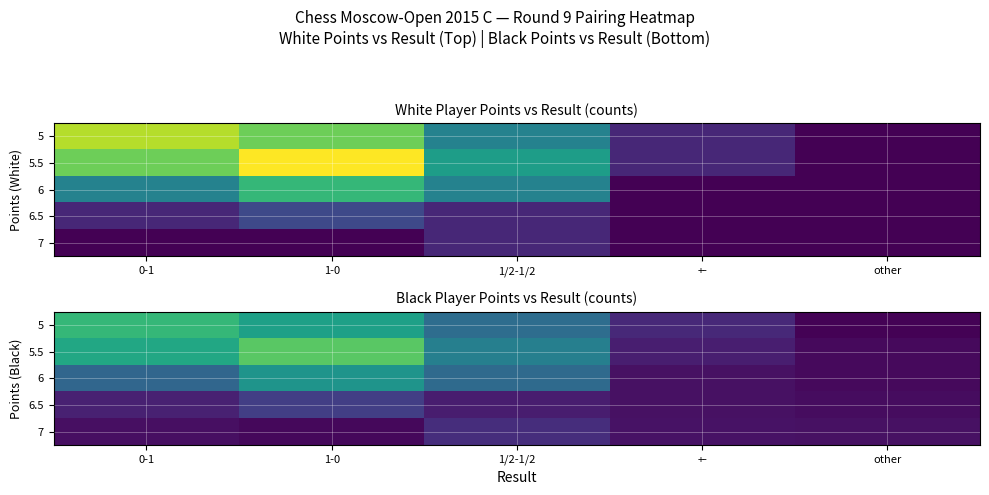

At how many categories does at least one series exceed 1?

4